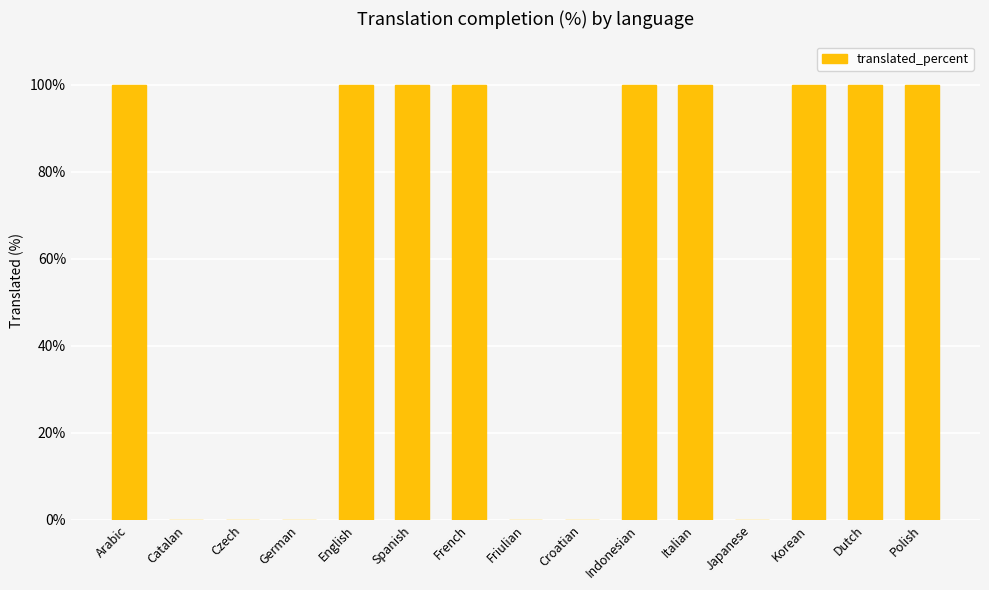

True or false: the data shows 43 at Polish.

False